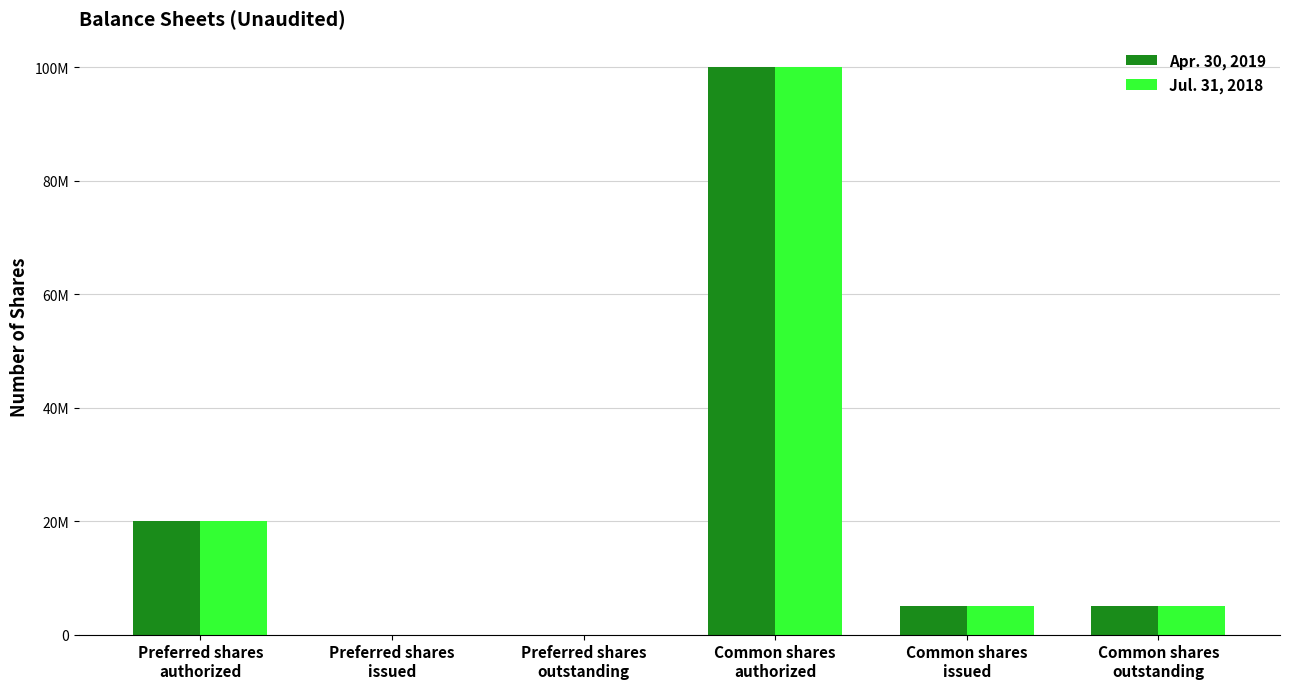

Rank the series at Preferred shares
outstanding from lowest to highest value.

Apr. 30, 2019, Jul. 31, 2018